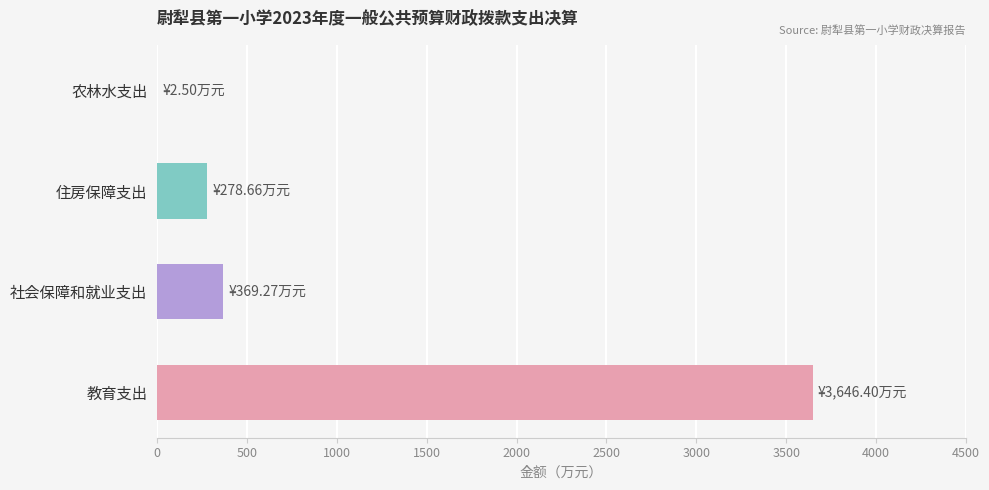

Are the bars horizontal?

Yes